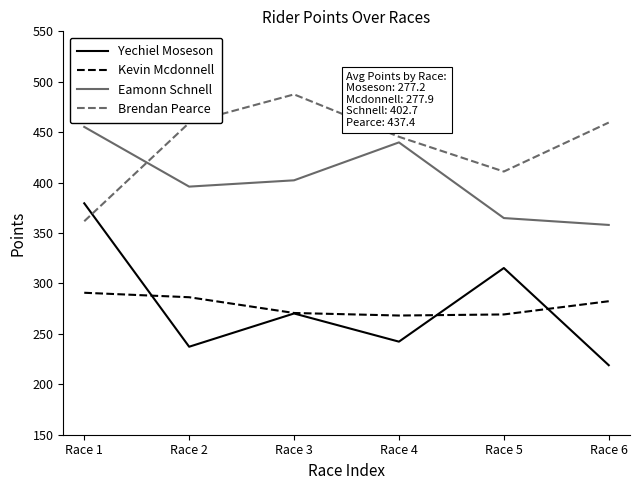

True or false: Yechiel Moseson has a value of 78.7 at Race 3.

False